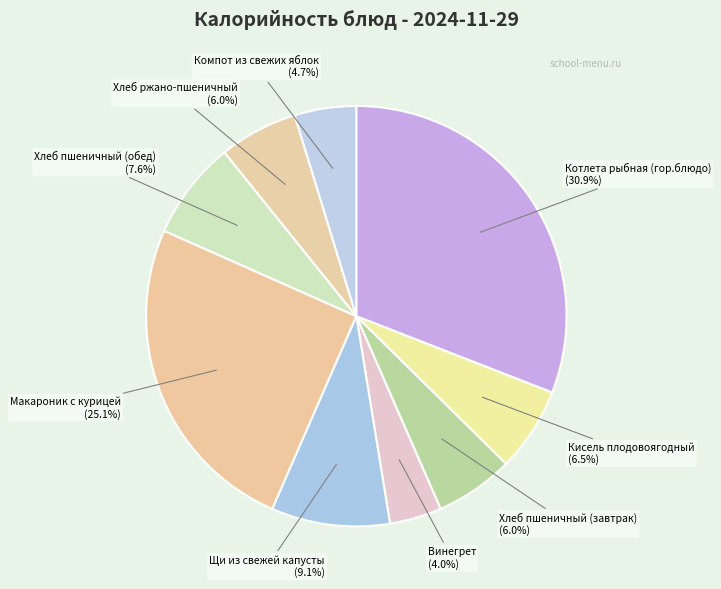

What is the largest slice in the pie chart?

Котлета рыбная (гор.блюдо)